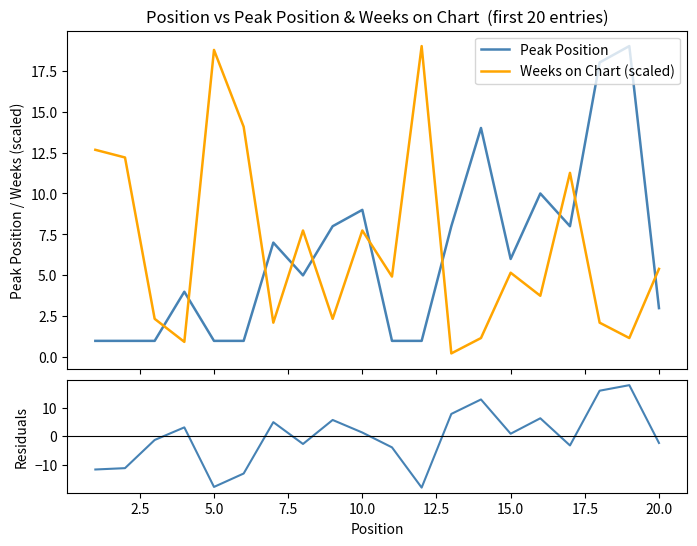

What is the value of the Residuals point at the 16th from the left?

6.2